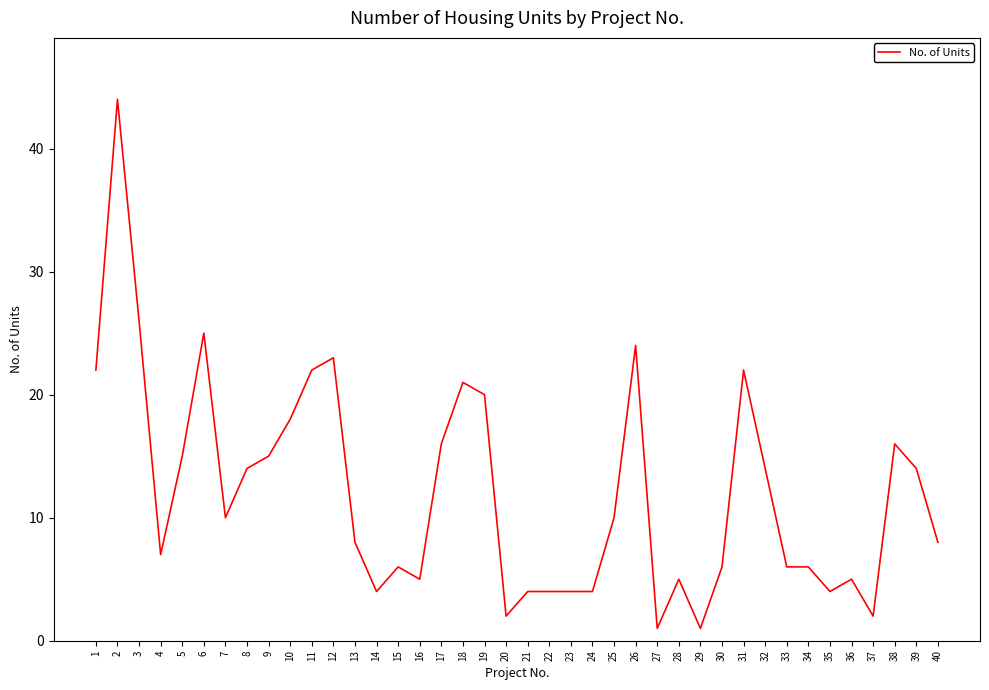

Does the chart have visible grid lines?

No